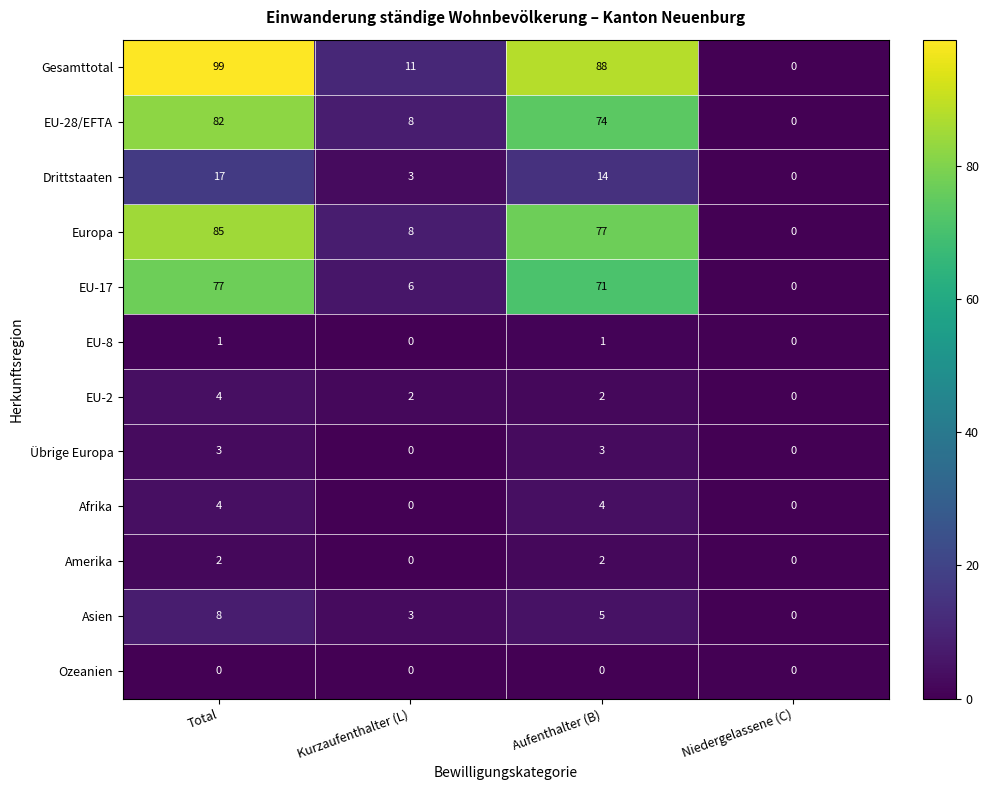

Which series has the largest total across all categories?

Gesamttotal